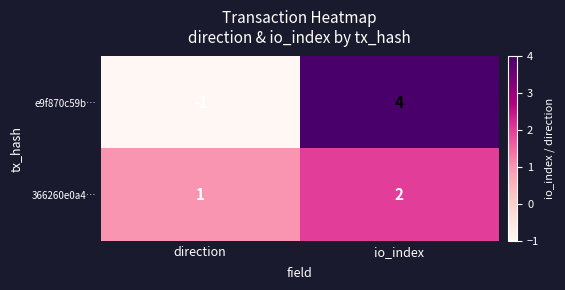

Which series has the widest spread of values?

e9f870c59b…